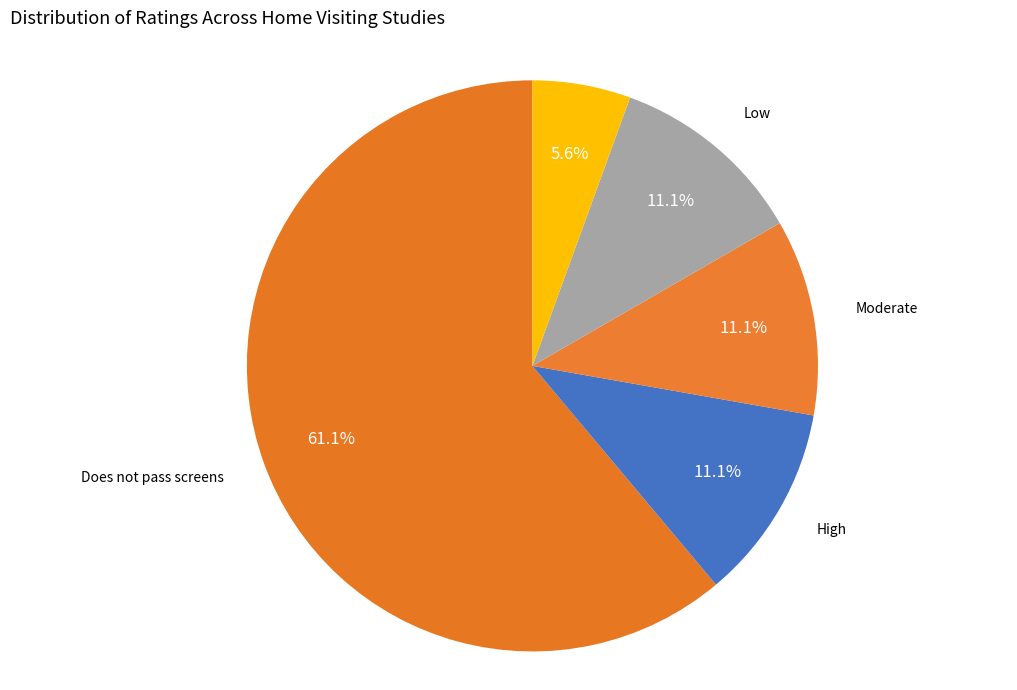

Which category has the smallest portion of the pie?

Not applicable (NA) - additional source